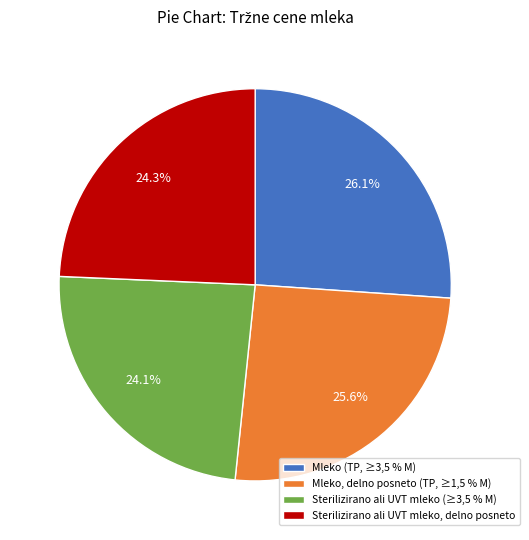

Rank the categories by value from highest to lowest.

Mleko (TP, ≥3,5 % M), Mleko, delno posneto (TP, ≥1,5 % M), Sterilizirano ali UVT mleko, delno posneto, Sterilizirano ali UVT mleko (≥3,5 % M)